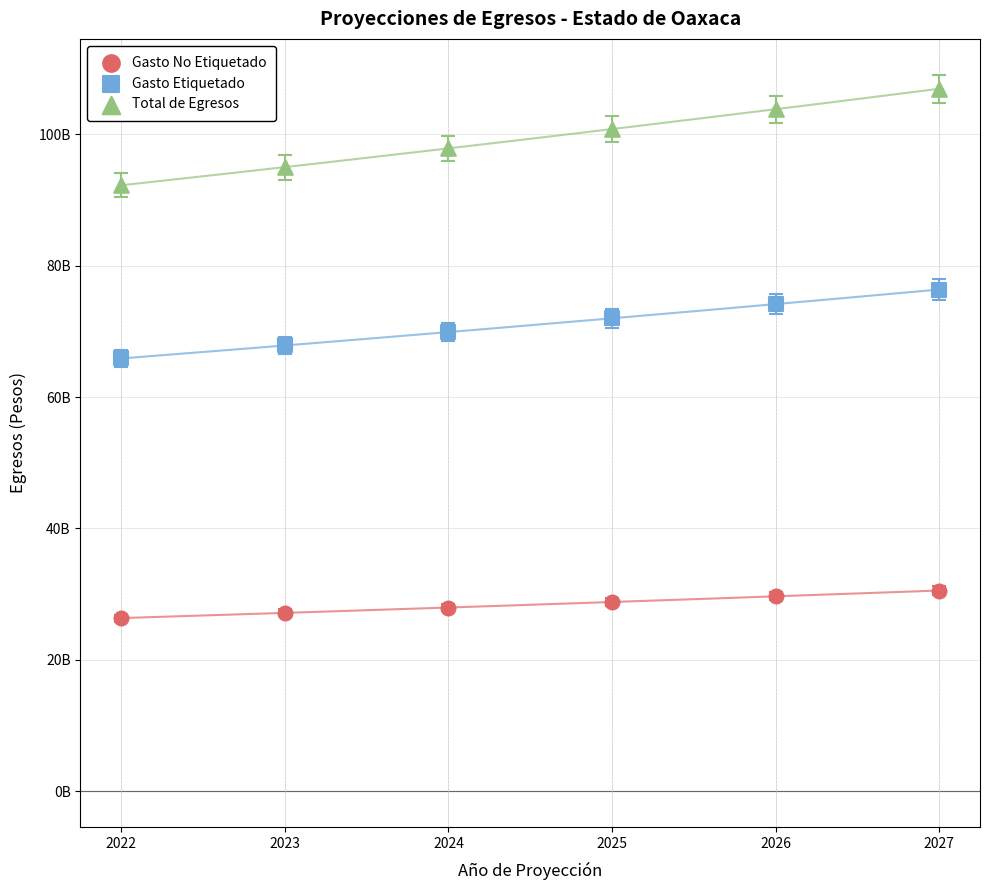

What are all the series names shown in the legend?

Gasto No Etiquetado, Gasto Etiquetado, Total de Egresos